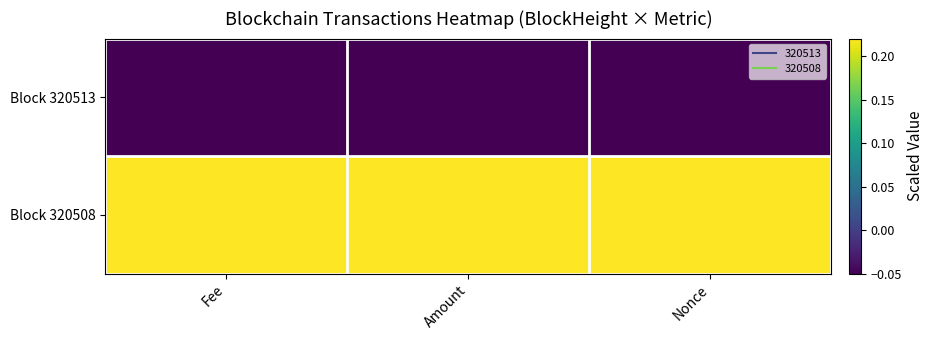

What is the maximum value shown in the chart?

0.2